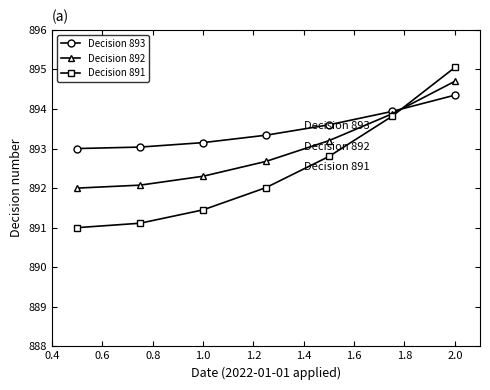

Which series has the widest spread of values?

Decision 891